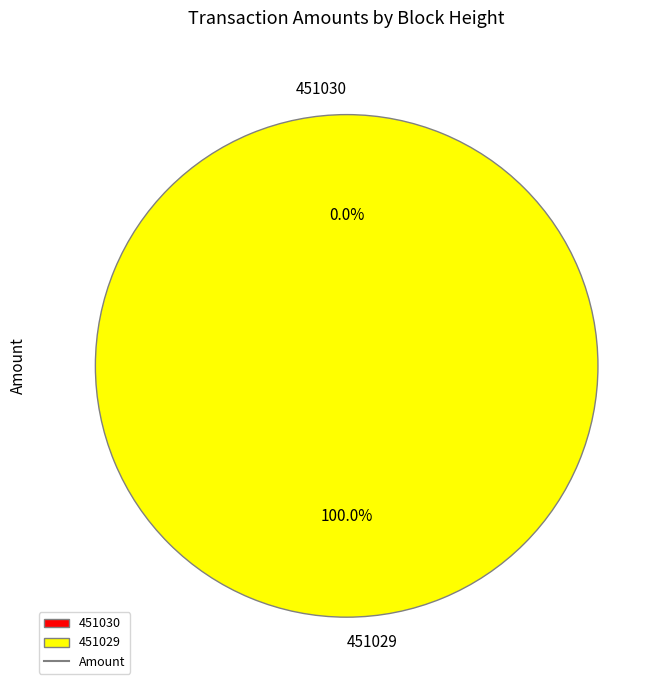

Does 451030 account for over 50% of the chart?

No